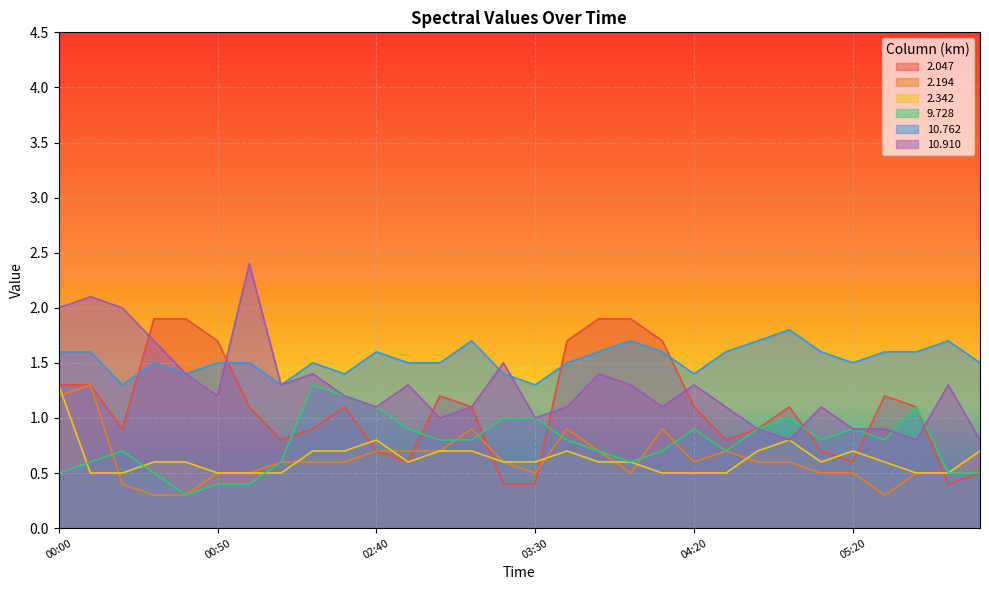

True or false: 10.910 has a value of 1.4 at 03:50.

True